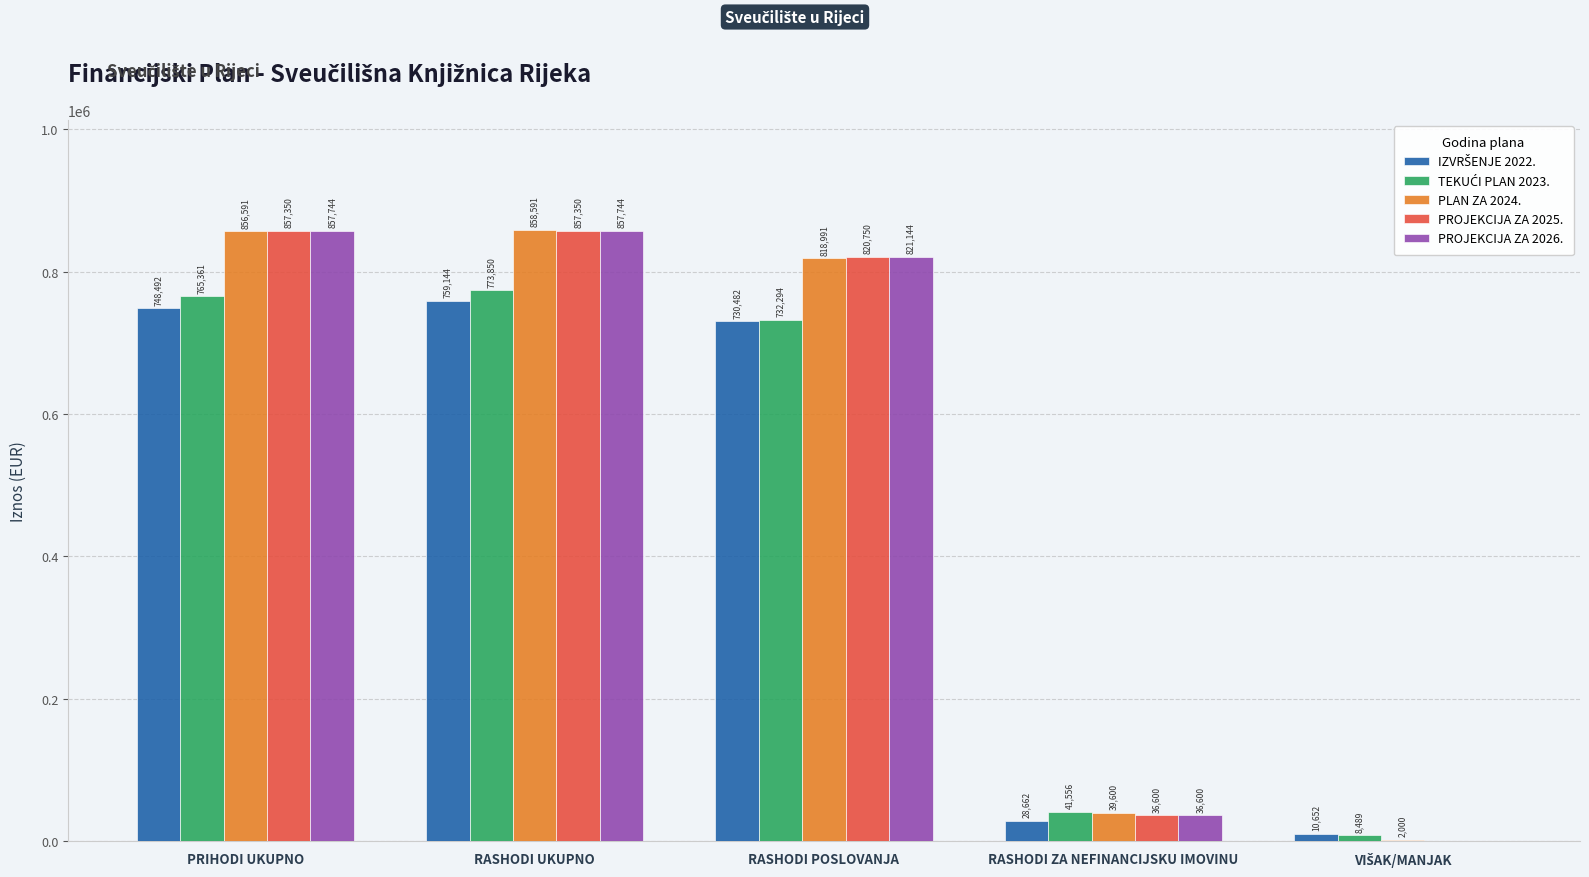

What is the total value across all series at RASHODI POSLOVANJA?

3923661